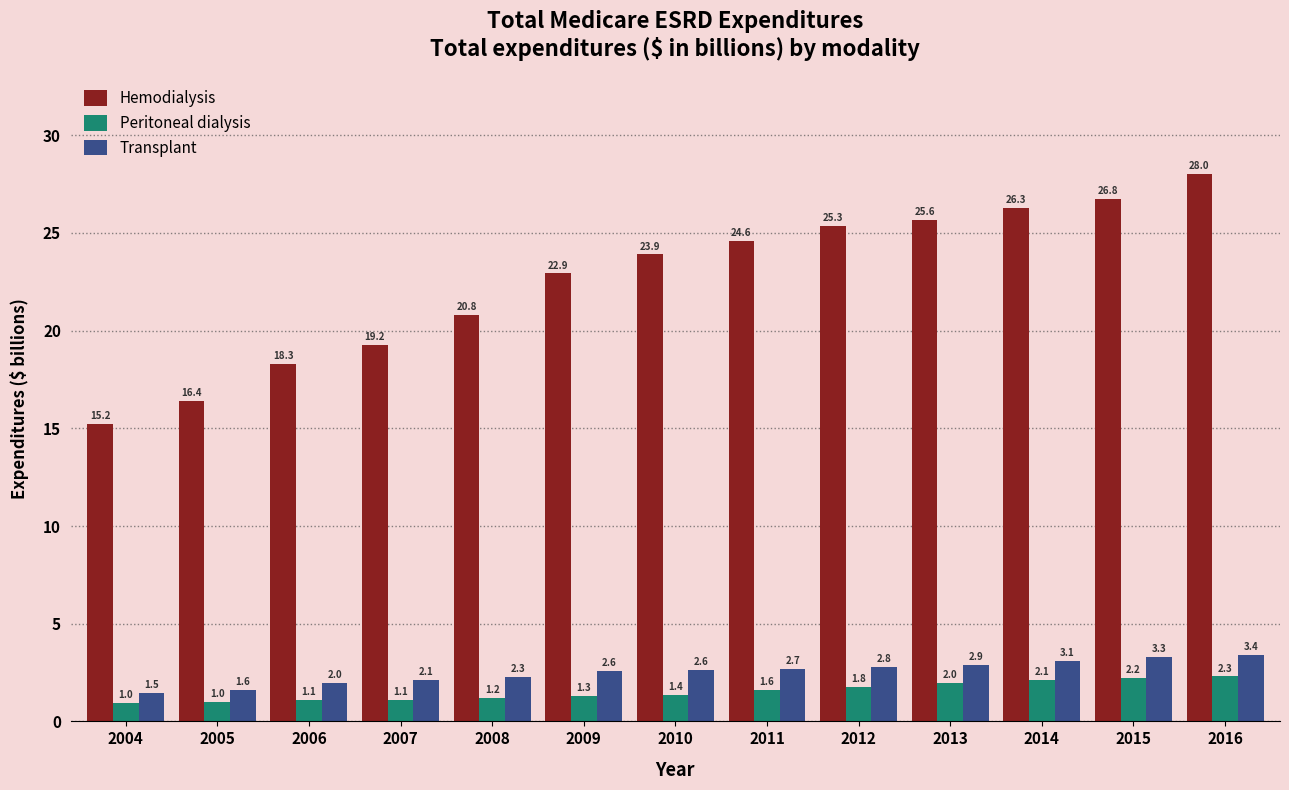

Reading left to right, what are all the values shown in this chart?

Hemodialysis: 15.2	16.4	18.3	19.2	20.8	22.9	23.9	24.6	25.3	25.6	26.3	26.8	28.0
Peritoneal dialysis: 1.0	1.0	1.1	1.1	1.2	1.3	1.4	1.6	1.8	2.0	2.1	2.2	2.3
Transplant: 1.5	1.6	2.0	2.1	2.3	2.6	2.6	2.7	2.8	2.9	3.1	3.3	3.4